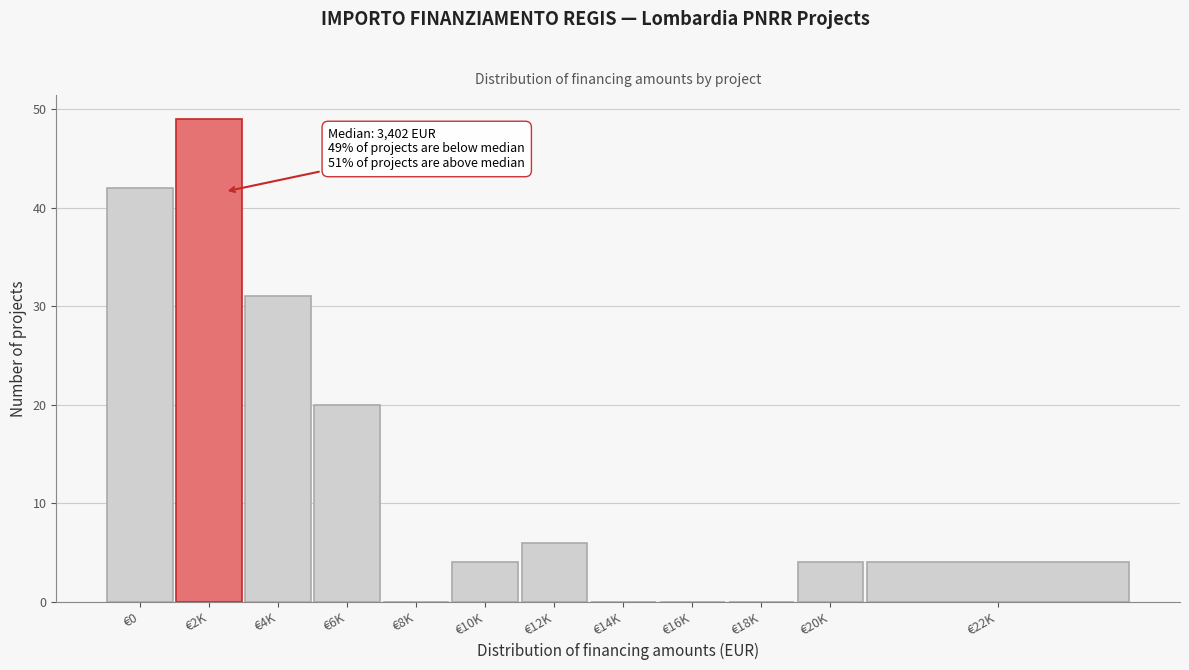

Reading right to left, transcribe all the data shown in this chart.

€22K=4	€20K=4	€18K=0	€16K=0	€14K=0	€12K=6	€10K=4	€8K=0	€6K=20	€4K=31	€2K=49	€0=42